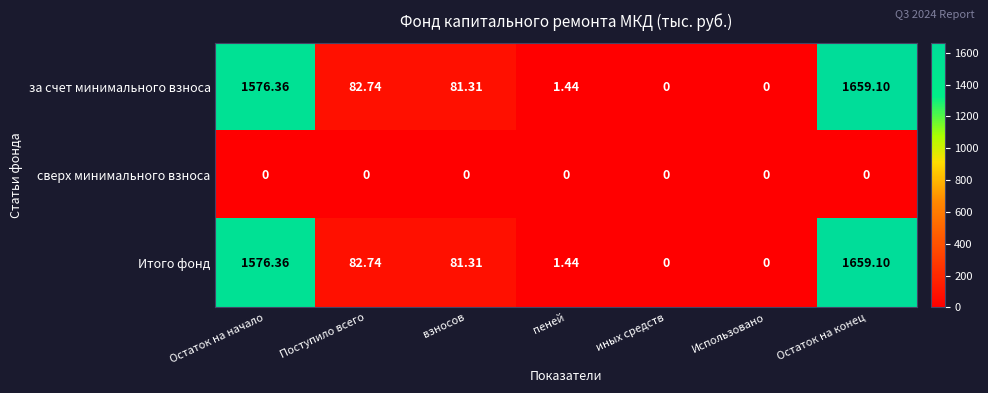

At which label is за счет минимального взноса closest to 829?

Поступило всего